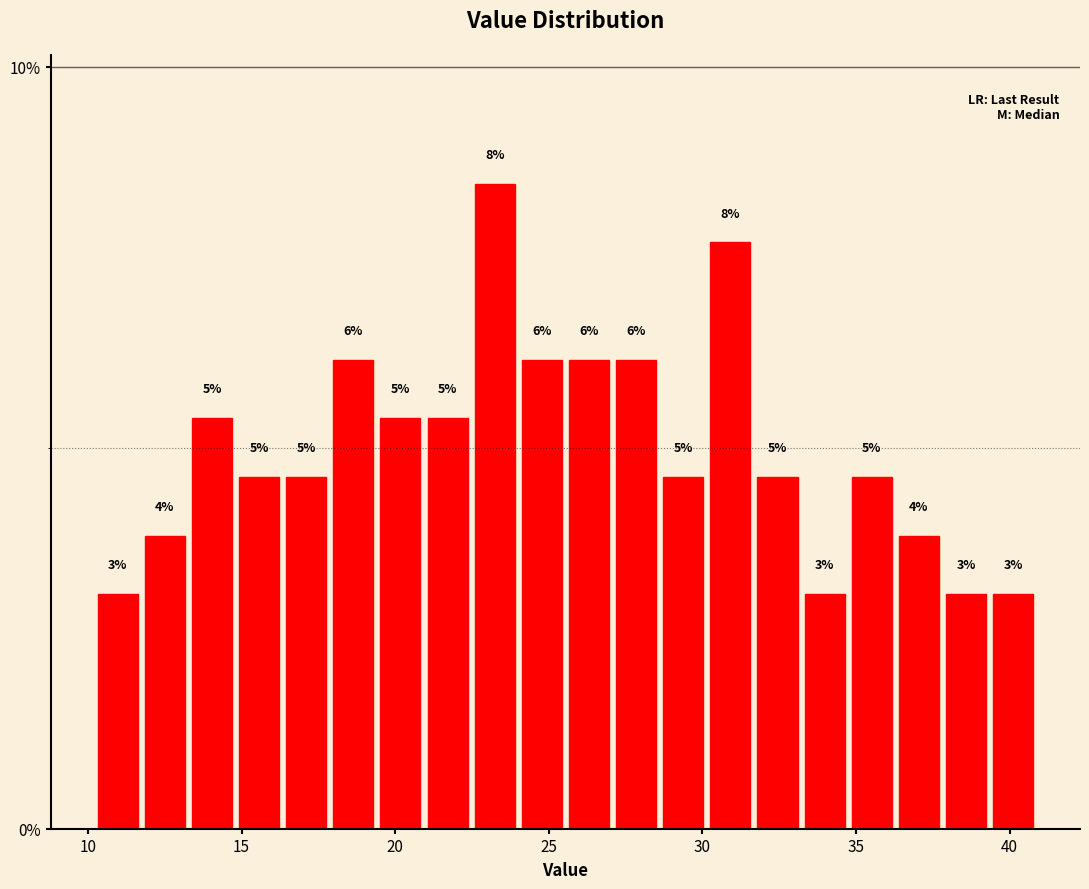

Around what value on the x-axis is the tallest bar? Give the approximate position of its centre, as read against the axis.

23.0